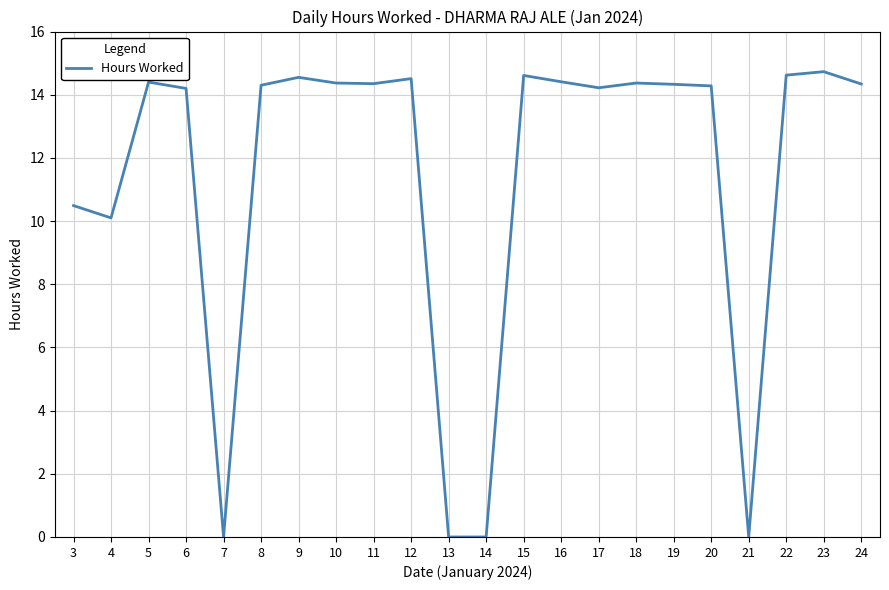

What is the sum of the values at 18 and 11?

28.7